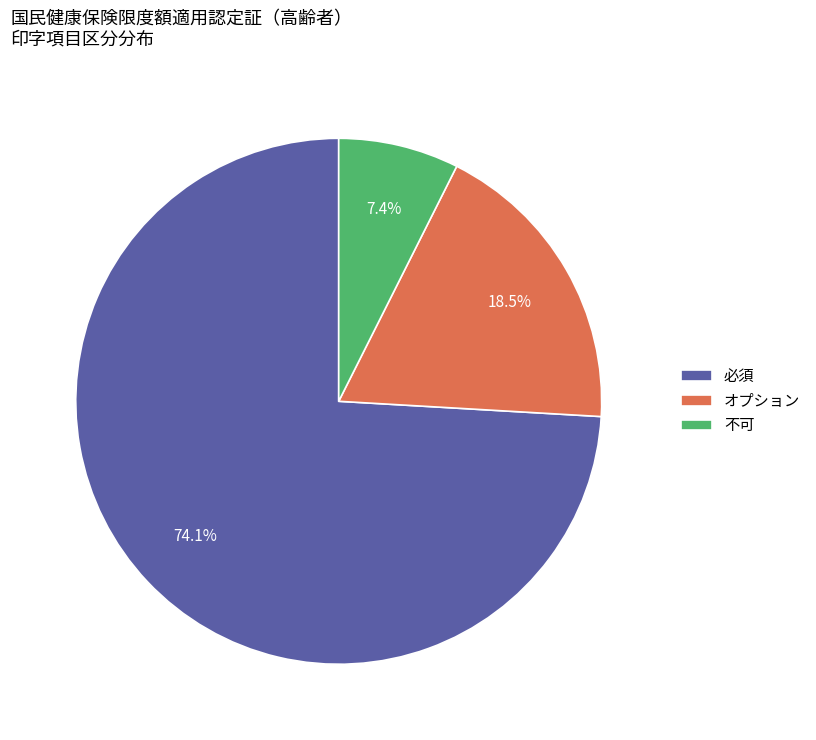

Does オプション account for over 50% of the chart?

No